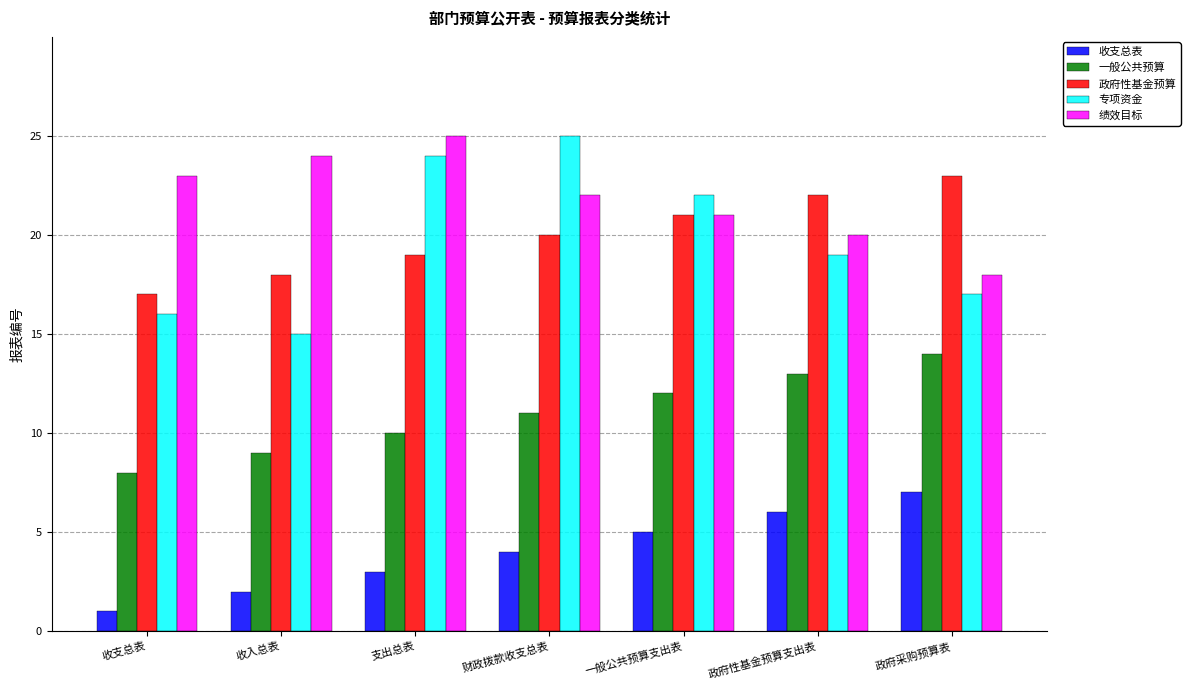

What is the spread (max minus min) of values at 支出总表?

22